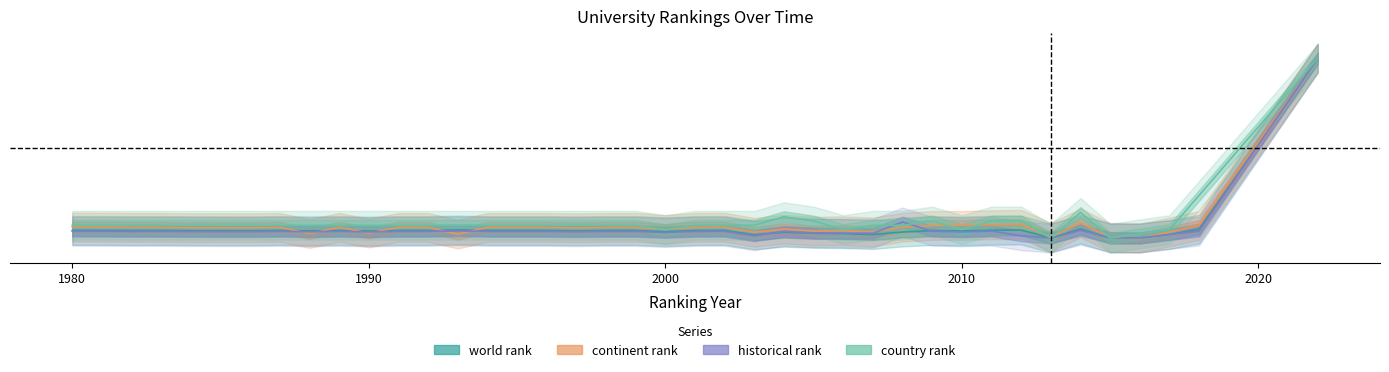

At which category is the sum across all series the highest?

2022